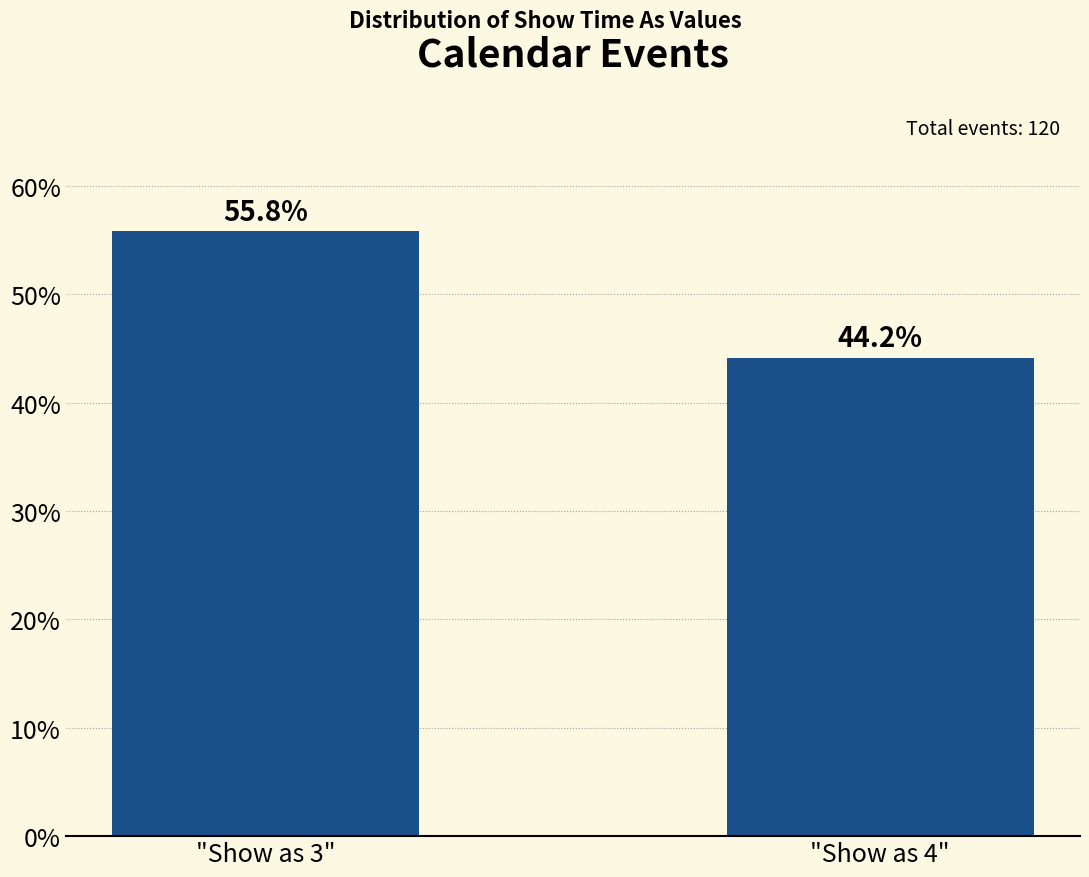

Reading right to left, extract all data points from this chart.

44.2	55.8